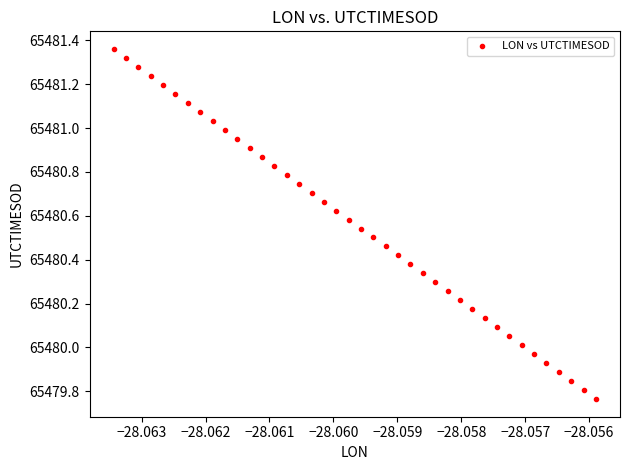

What is the range of Y values (max minus min)?

1.6